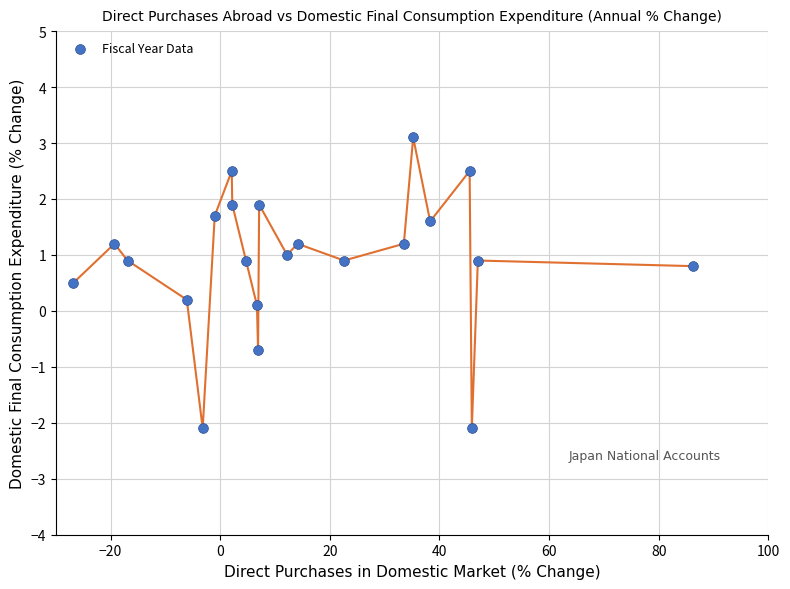

What is the range of Y values (max minus min)?

5.2